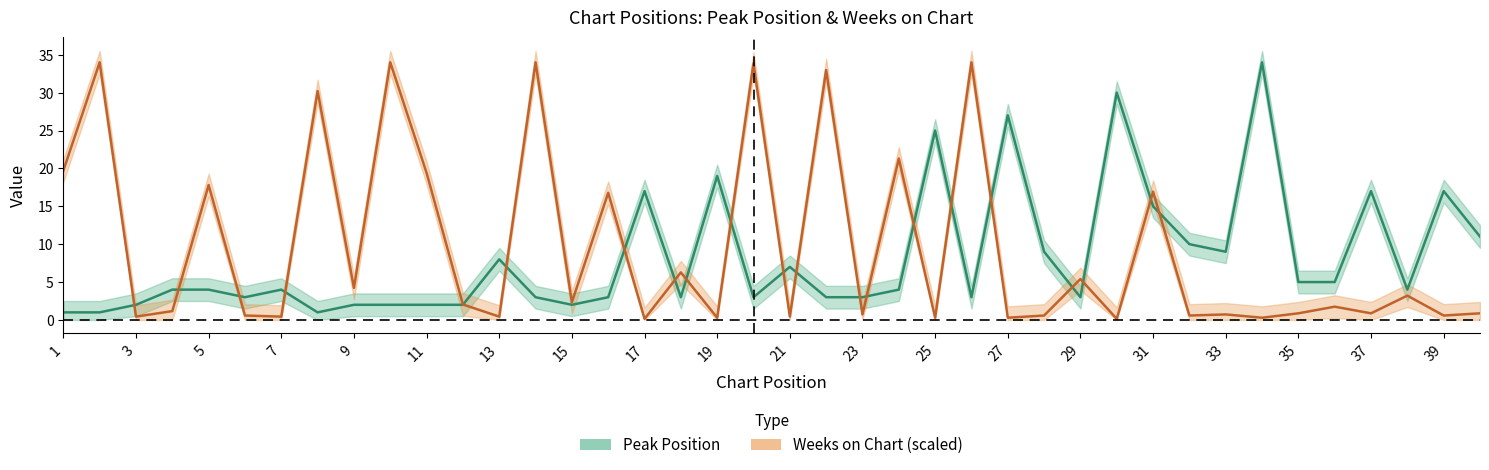

What is the sum of the Weeks on Chart values at 23 and 15?

3.1